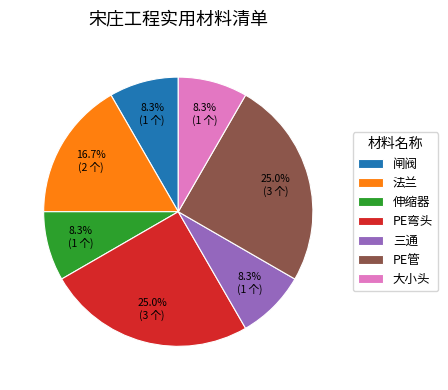

Combined, do PE弯头 and 法兰 account for over 50%?

No